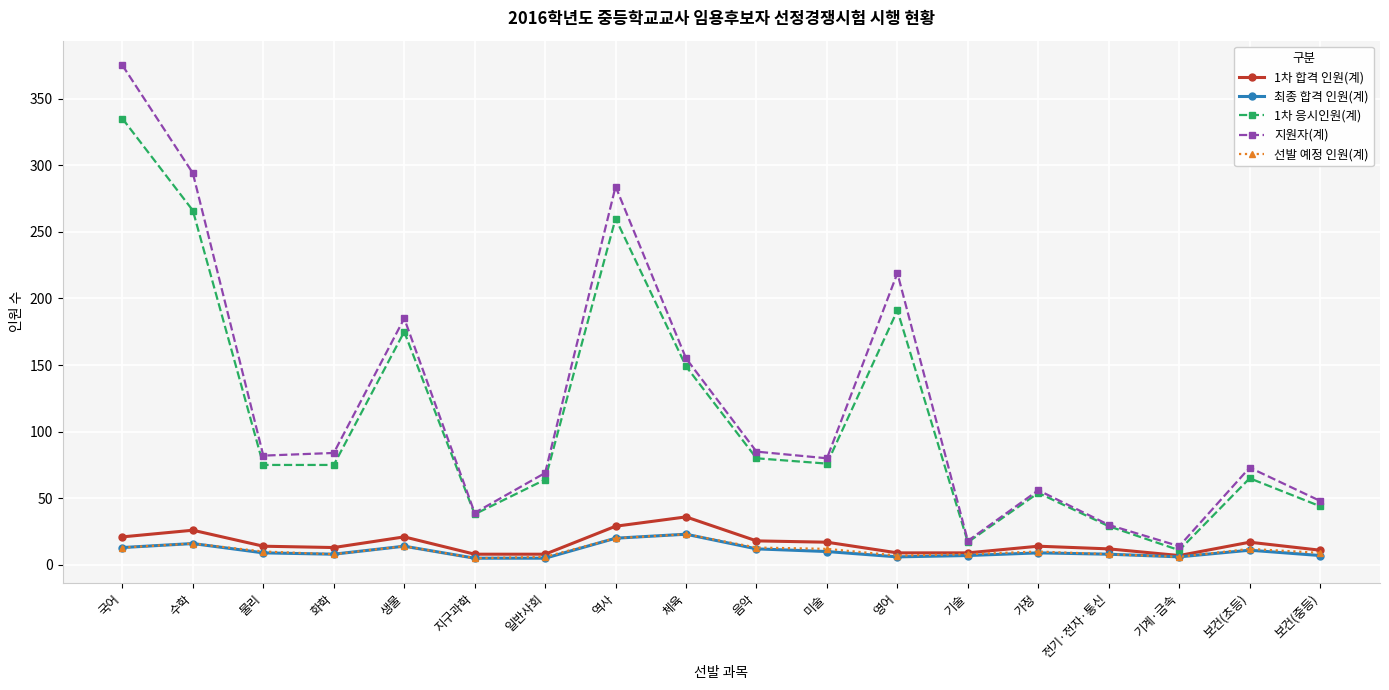

The 1차 응시인원(계) series shows 38 at 지구과학. True or false?

True